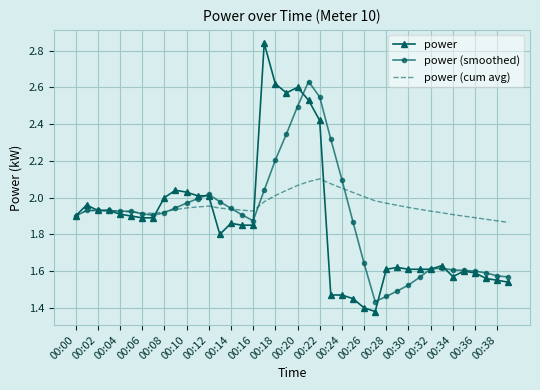

Rank the series by their maximum value, from lowest to highest.

power (cum avg), power (smoothed), power